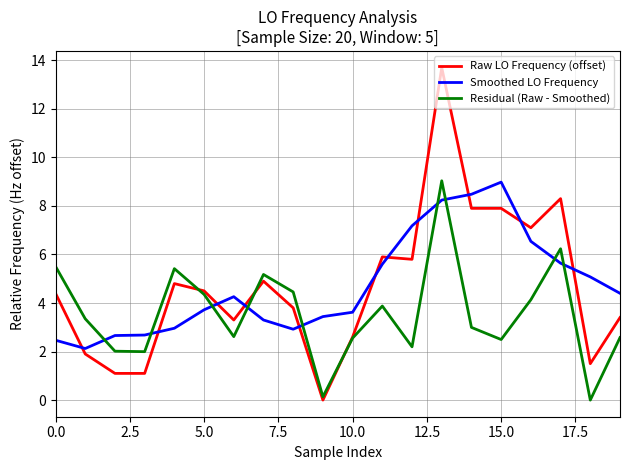

Which series has the largest range (max minus min)?

Raw LO Frequency (offset)